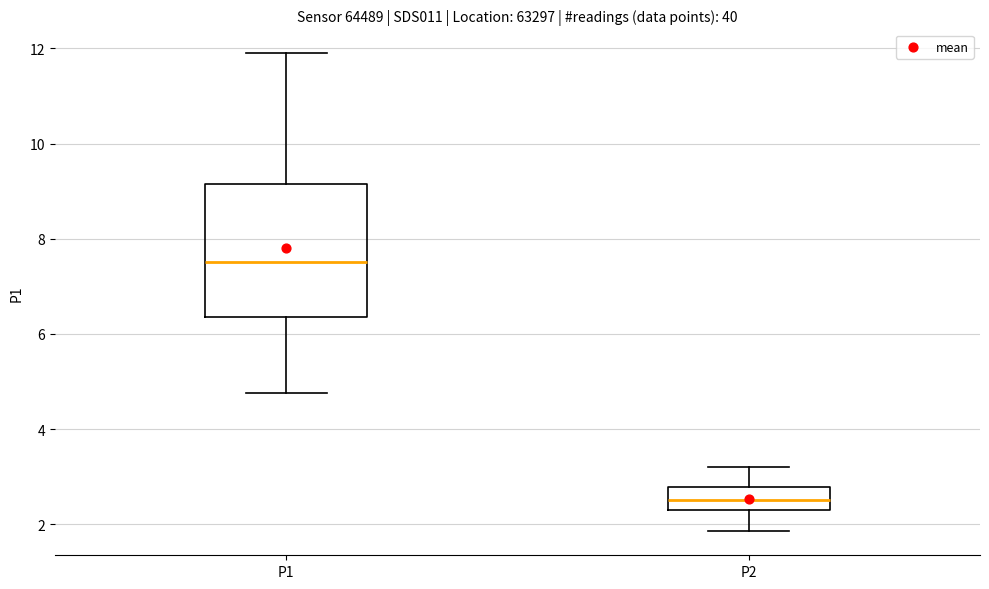

Where does the median line of the box for P1 sit on the y-axis? The values are not printed on the chart, so give them approximately, as read against the axis.

7.6